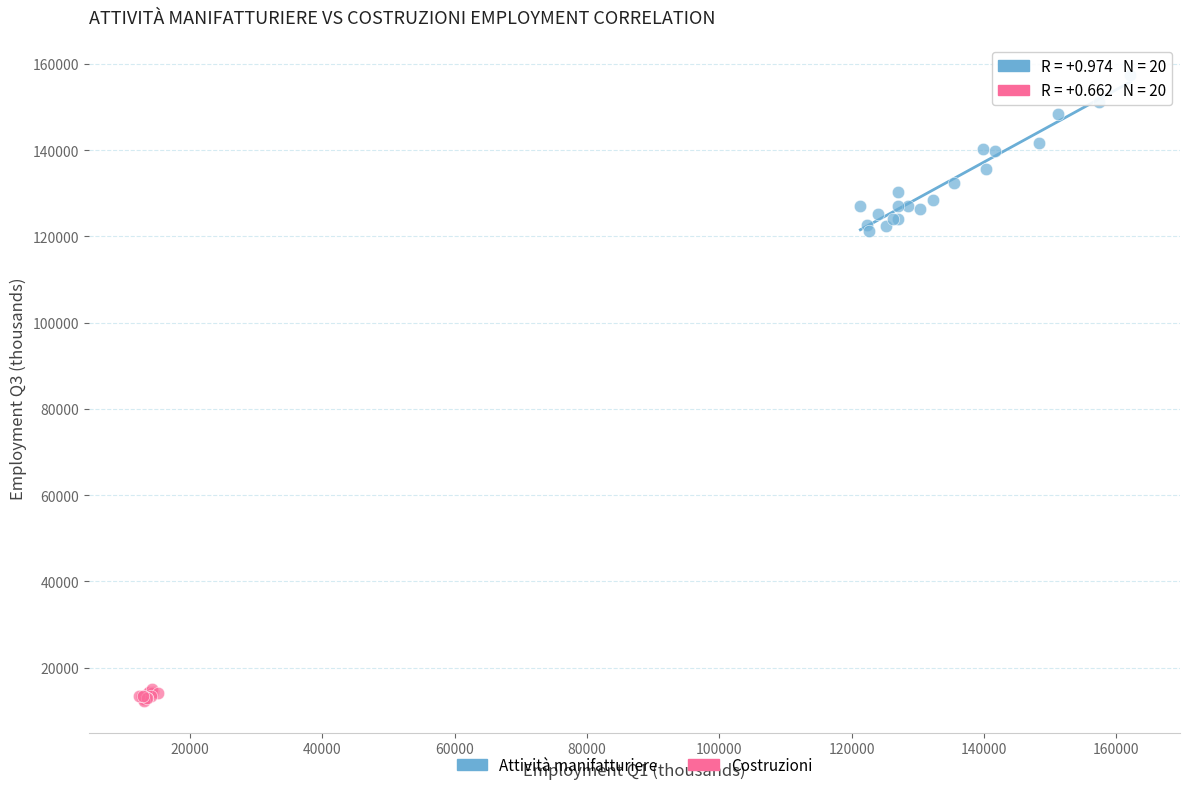

Which series has the widest spread of Y values?

Attività manifatturiere